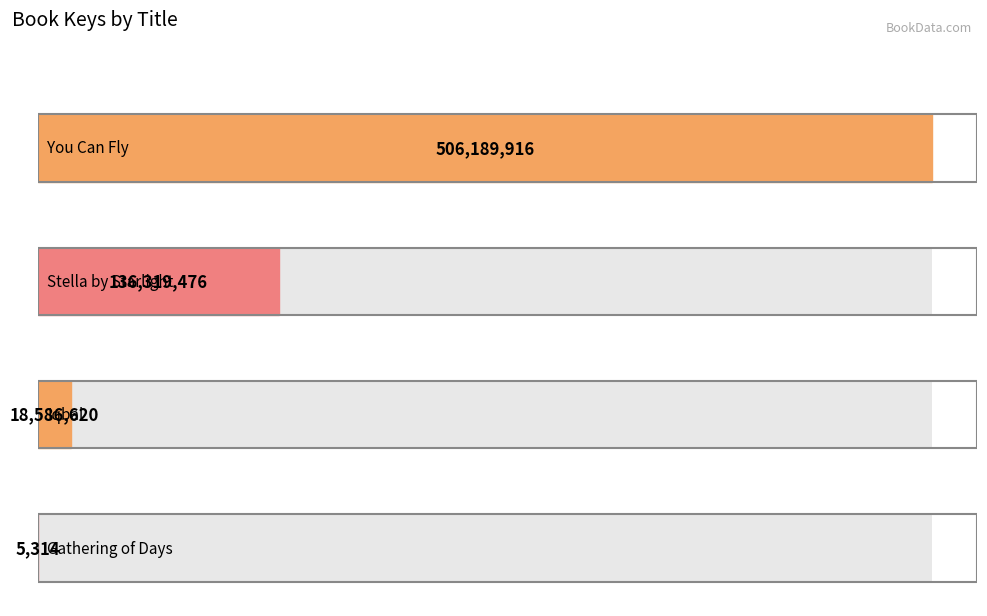

Read the value at Gathering of Days, to the nearest 10.

5310